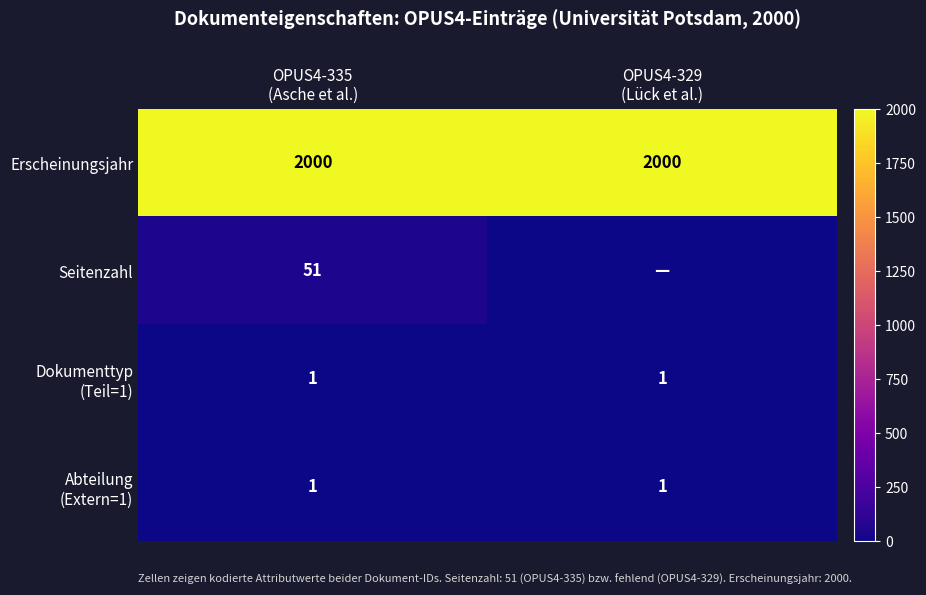

What is the maximum value for Erscheinungsjahr?

2000